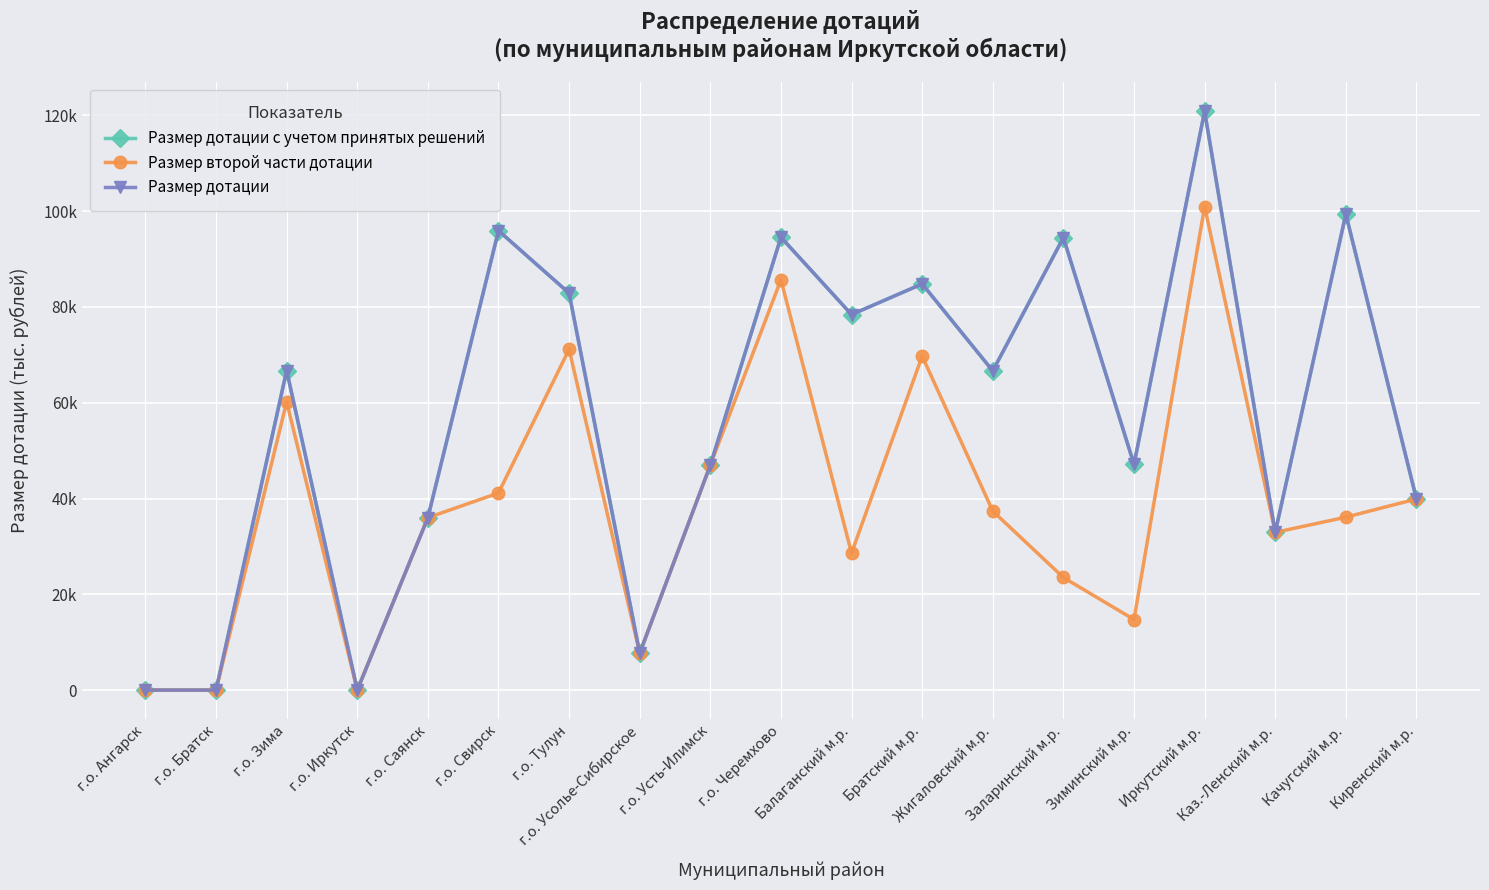

What is the label of the 11th point from the left?

Балаганский м.р.